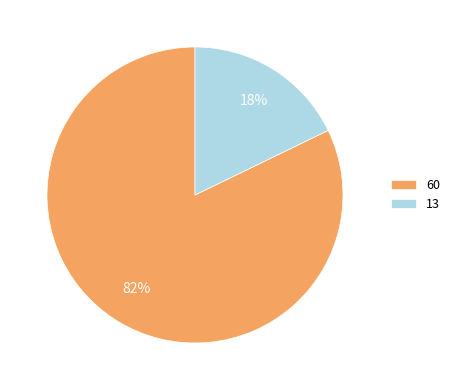

What percentage is the 13 slice, to the nearest percent?

18%